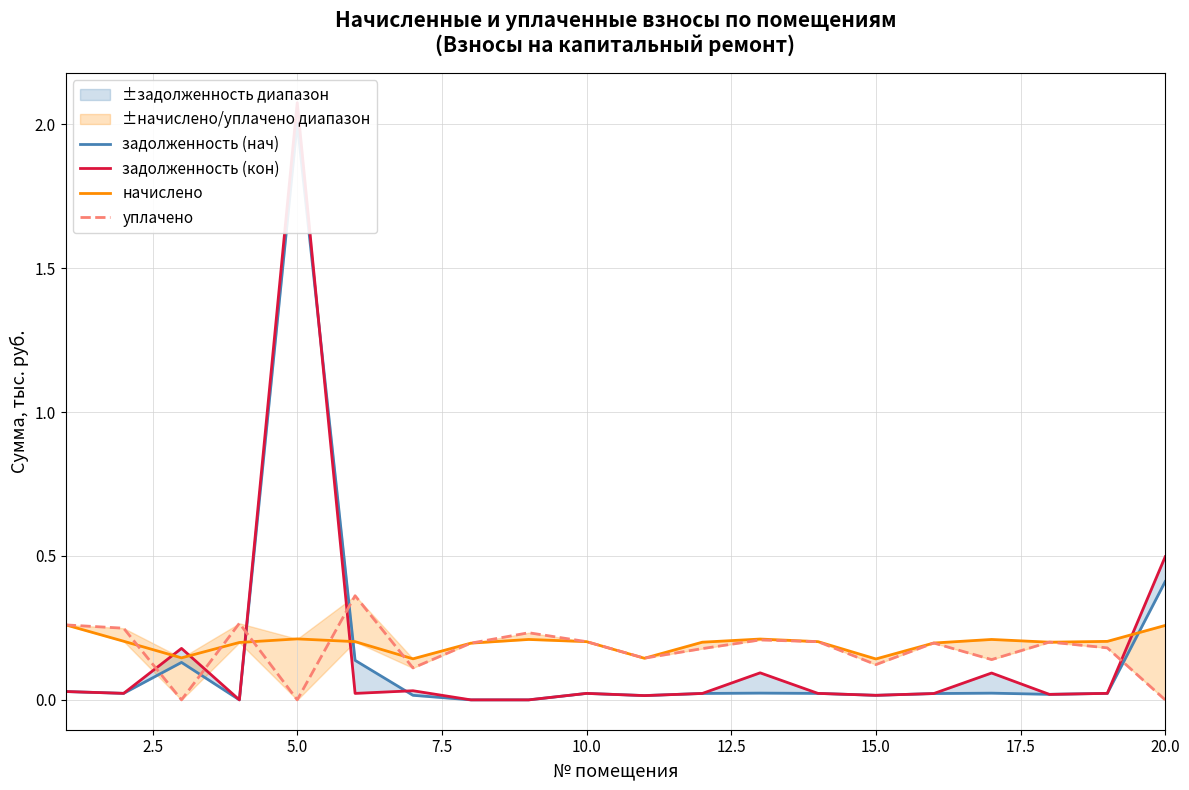

How many times do начислено and уплачено cross each other?

8